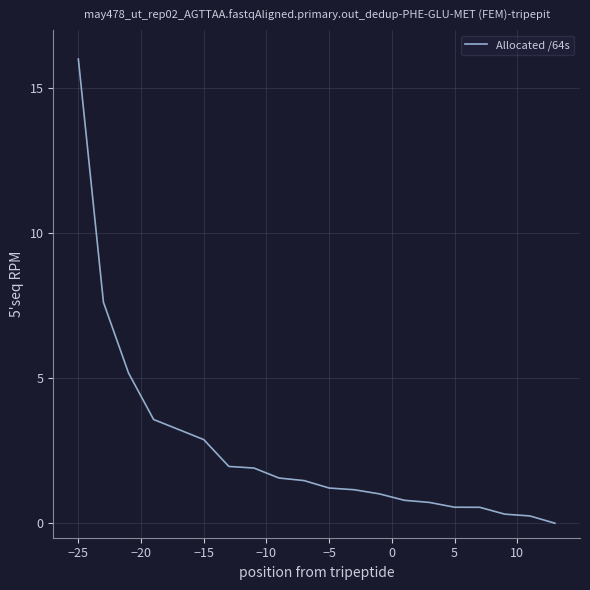

What is the greatest value displayed?

16.0